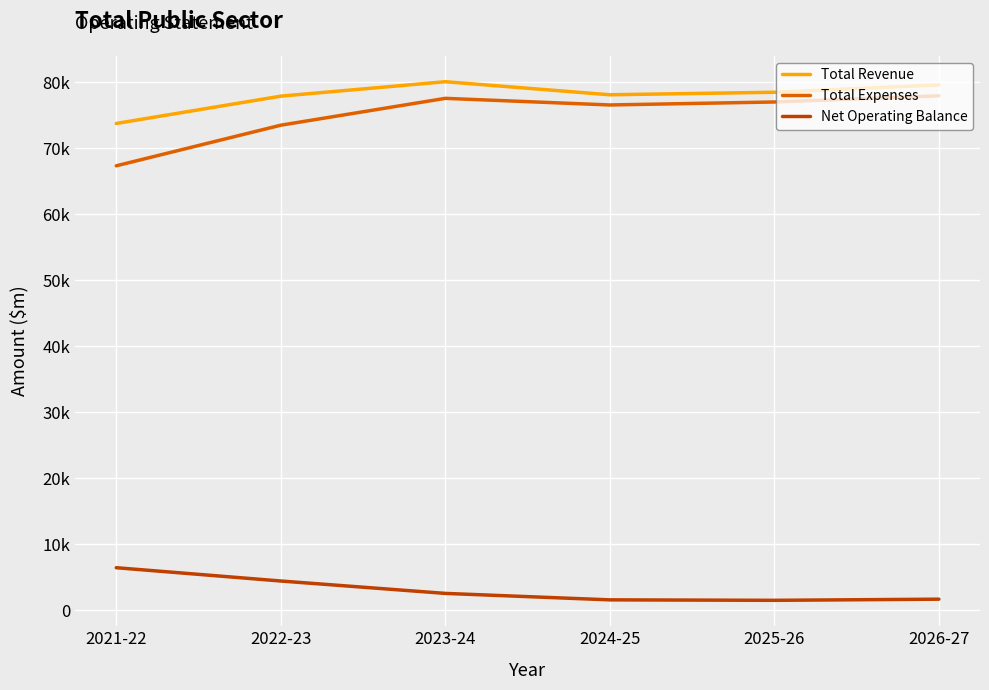

Does the chart display data point markers on the line(s)?

No